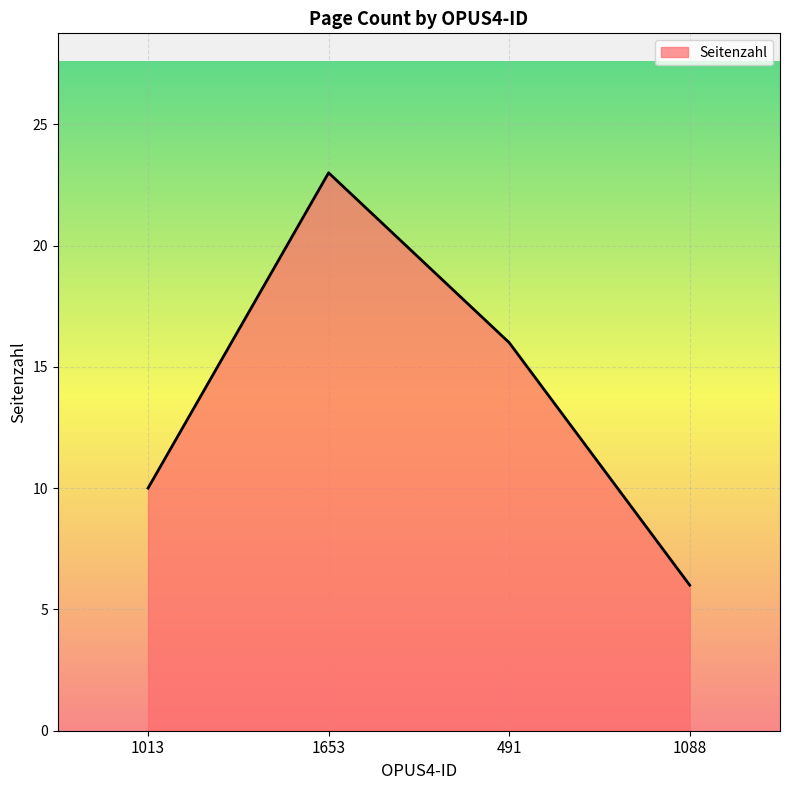

At which category does the chart reach its peak across all series?

1653